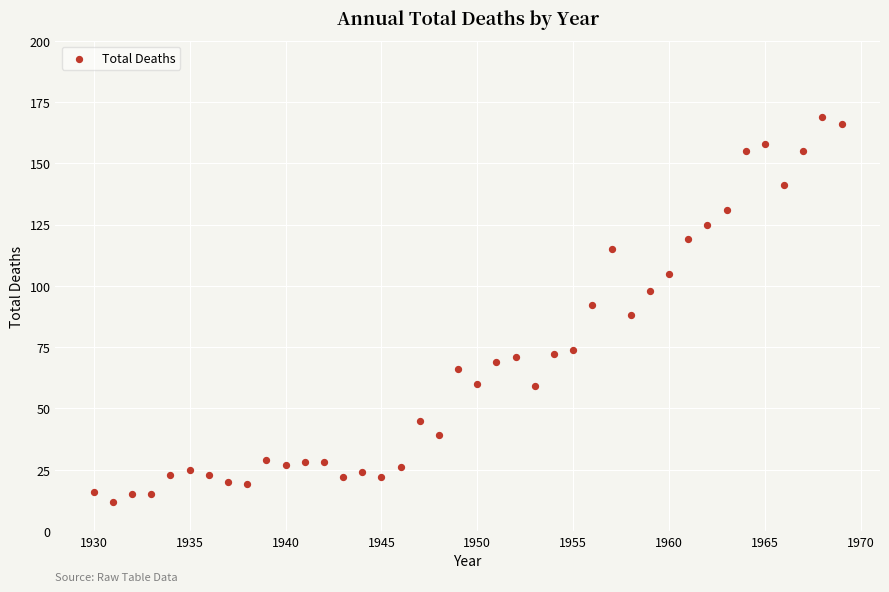

What is the range of Y values (max minus min)?

157